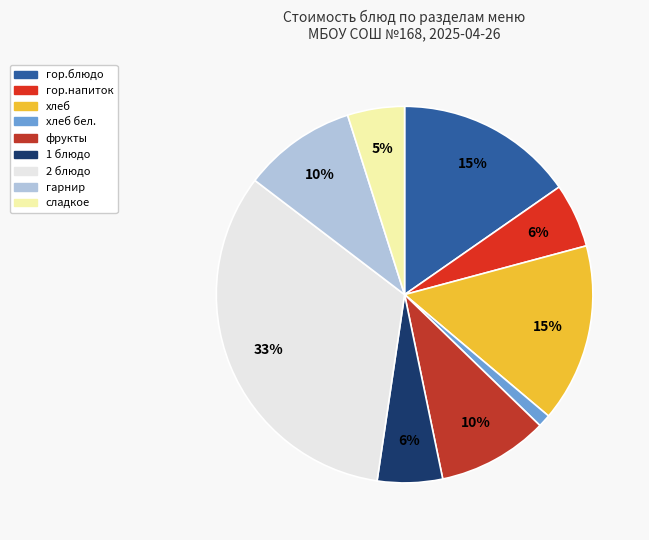

Which category has the smallest portion of the pie?

хлеб бел.